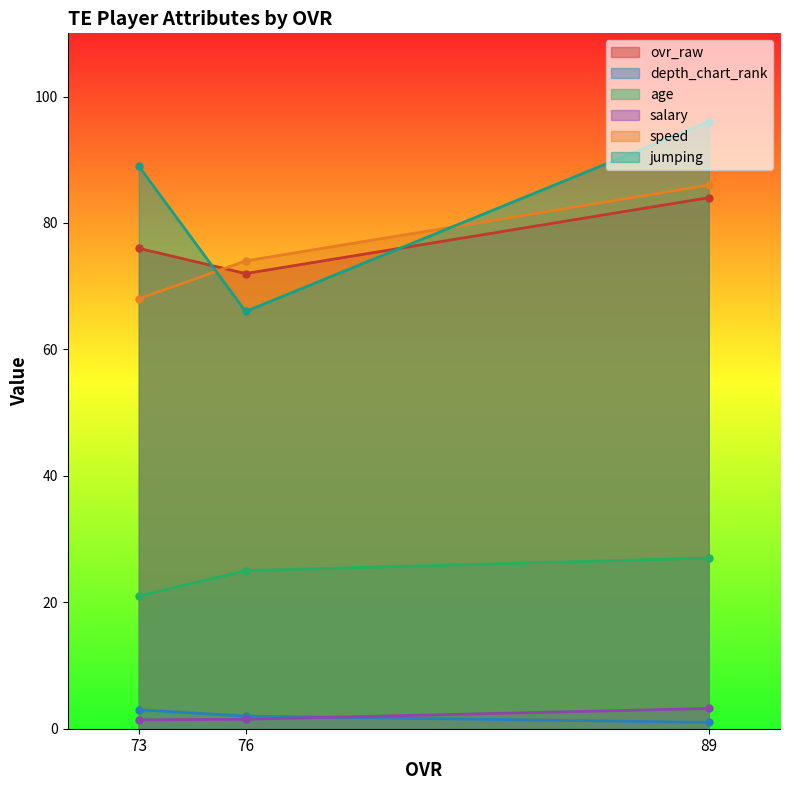

Is the value of salary at 73 greater than the value of ovr_raw at 76?

No